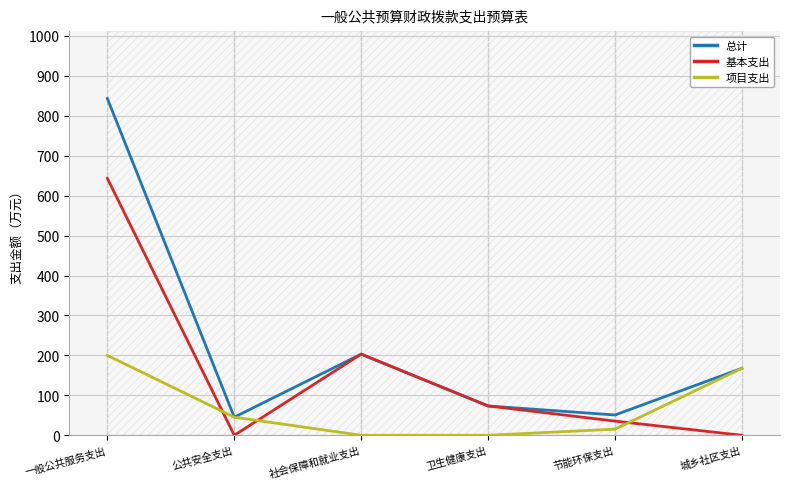

What is the label of the 3rd point from the left?

社会保障和就业支出